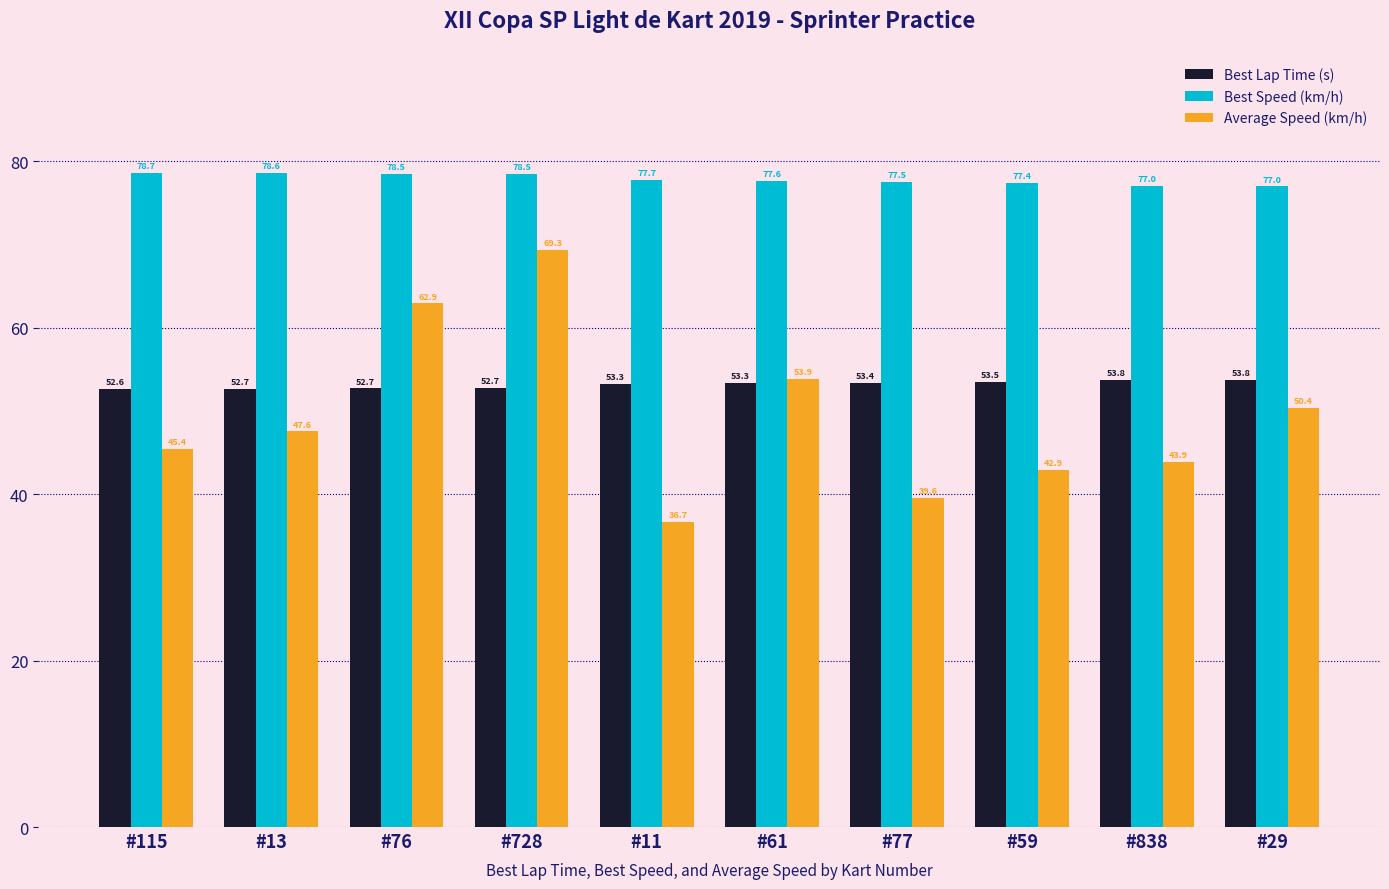

Which series changed the most between #115 and #838?

Best Speed (km/h)